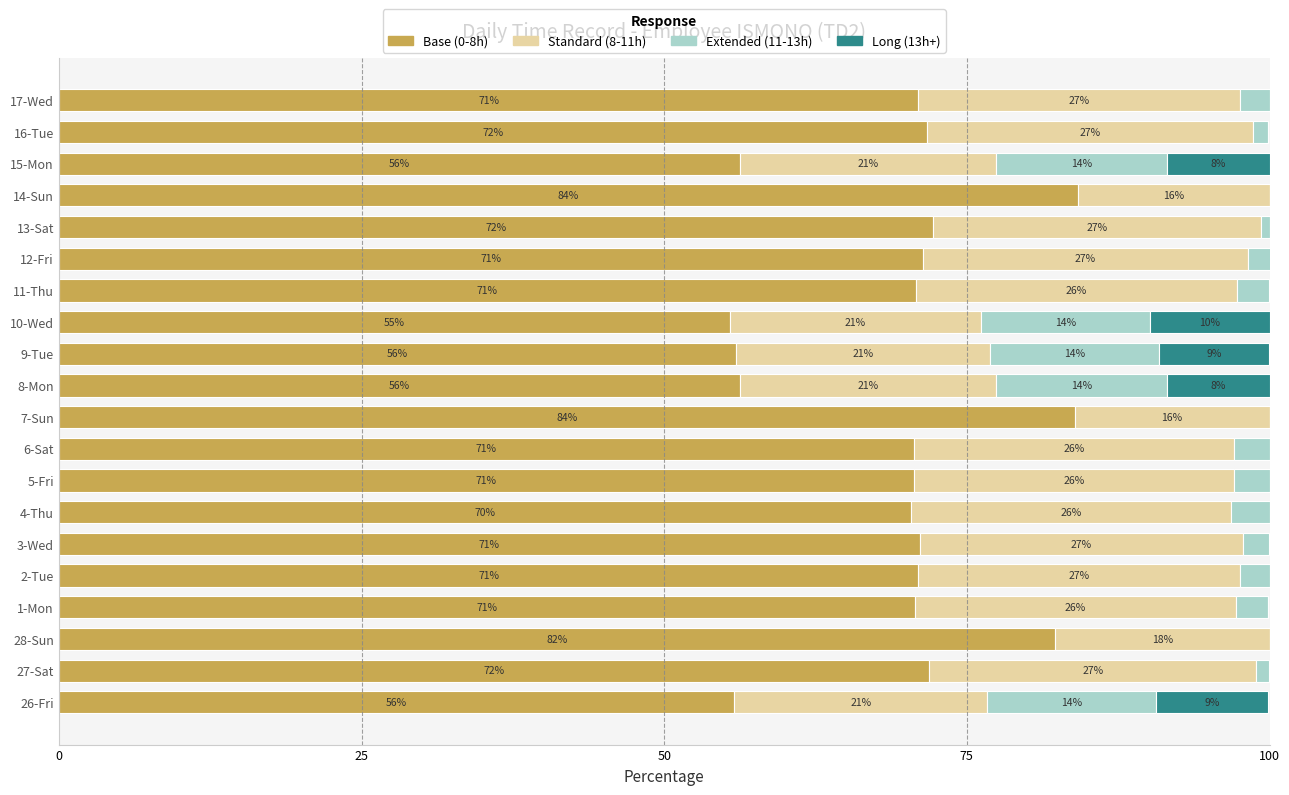

True or false: Base (0-8h) has a value of 21.2 at 27-Sat.

False